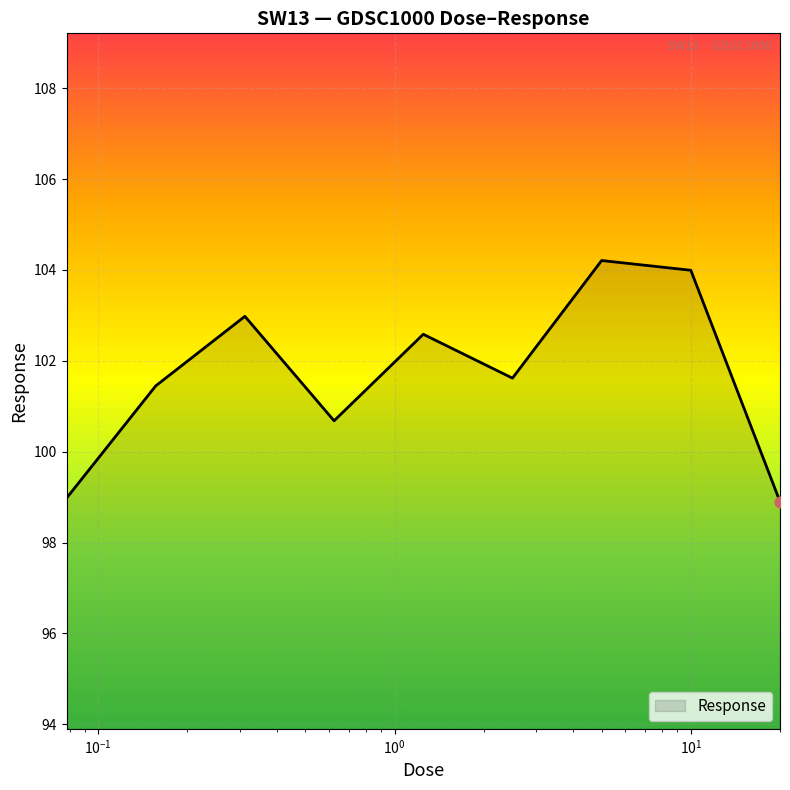

What is the greatest value displayed?

104.2